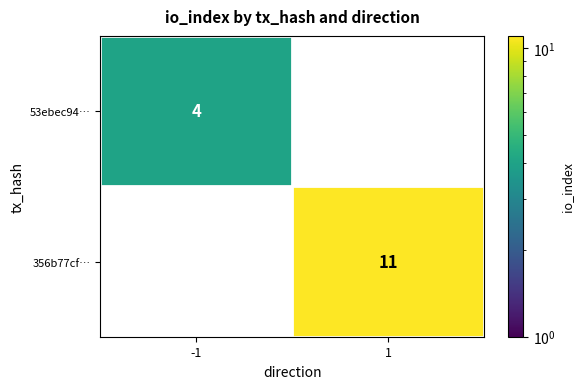

Is it true that 356b77cf… equals 3 at 1?

False